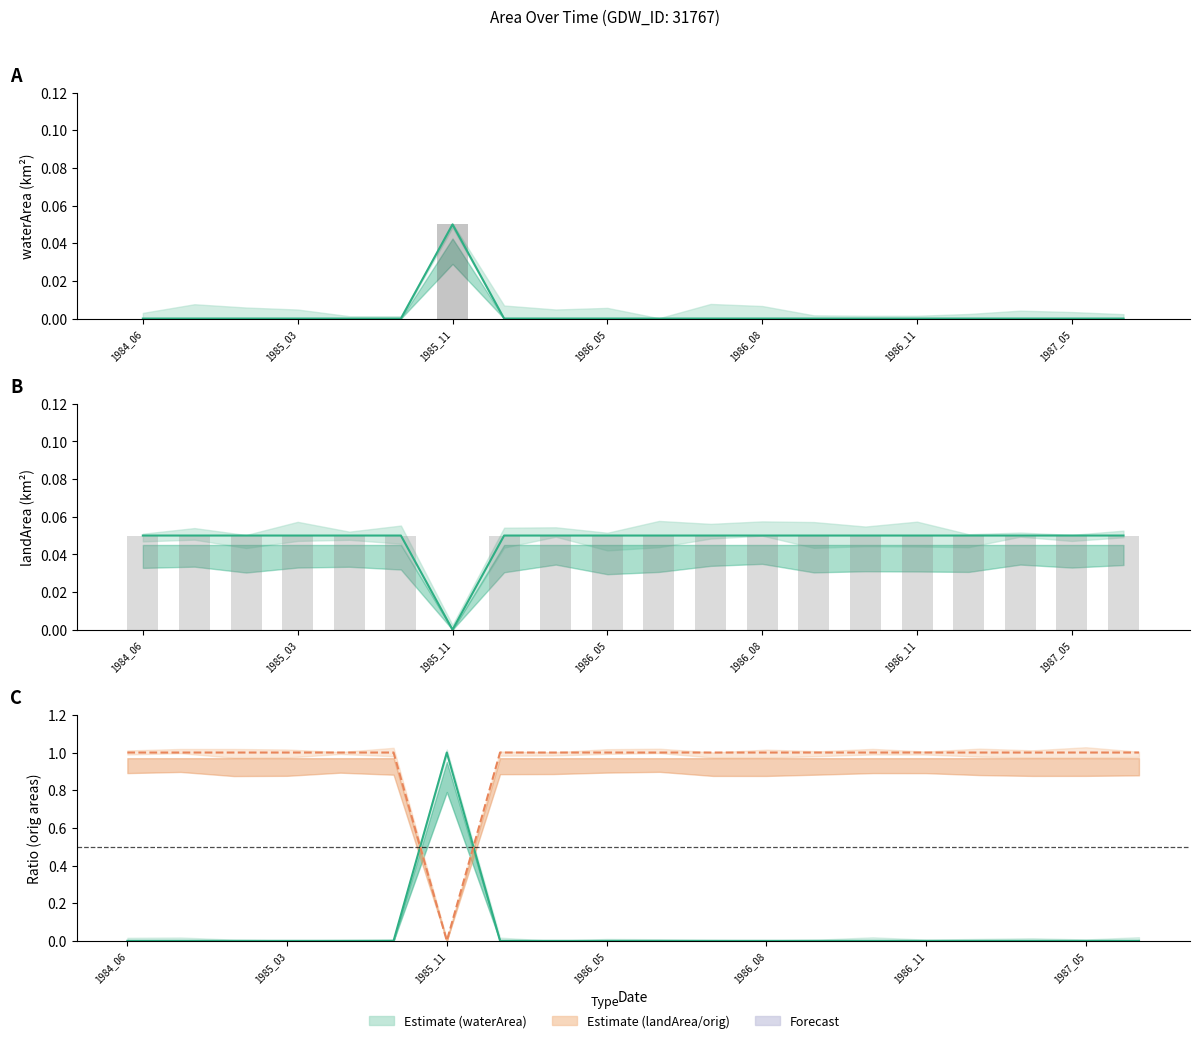

Reading right to left, transcribe all the data shown in this chart.

waterArea: 0.0	0.0	0.0	0.0	0.0	0.0	0.0	0.0	0.0	0.0	0.0	0.0	0.0	0.1	0.0	0.0	0.0	0.0	0.0	0.0
waterArea (obs): 0.0	0.0	0.0	0.0	0.0	0.0	0.0	0.0	0.0	0.0	0.0	0.0	0.0	0.1	0.0	0.0	0.0	0.0	0.0	0.0
landArea: 0.1	0.1	0.1	0.1	0.1	0.1	0.1	0.1	0.1	0.1	0.1	0.1	0.1	0.0	0.1	0.1	0.1	0.1	0.1	0.1
landArea (obs): 0.1	0.1	0.1	0.1	0.1	0.1	0.1	0.1	0.1	0.1	0.1	0.1	0.1	0.0	0.1	0.1	0.1	0.1	0.1	0.1
origWaterArea ratio (line): 0.0	0.0	0.0	0.0	0.0	0.0	0.0	0.0	0.0	0.0	0.0	0.0	0.0	1.0	0.0	0.0	0.0	0.0	0.0	0.0
origlandArea ratio (line): 1.0	1.0	1.0	1.0	1.0	1.0	1.0	1.0	1.0	1.0	1.0	1.0	1.0	0.0	1.0	1.0	1.0	1.0	1.0	1.0